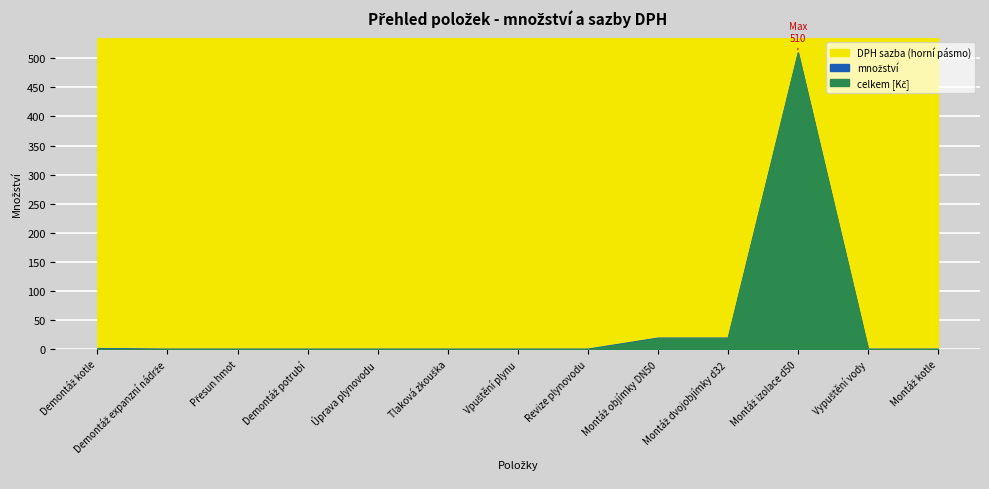

Count the number of data series in this chart.

3